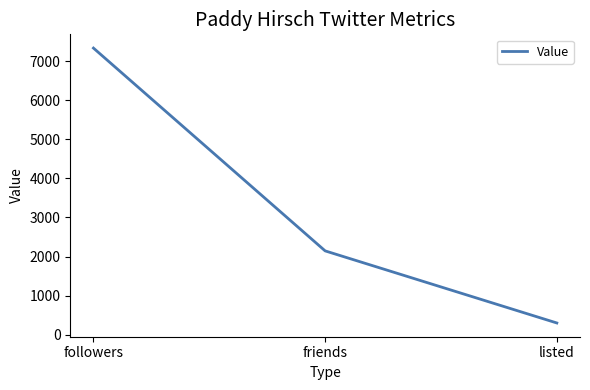

What is the change in value from followers to listed?

-7039